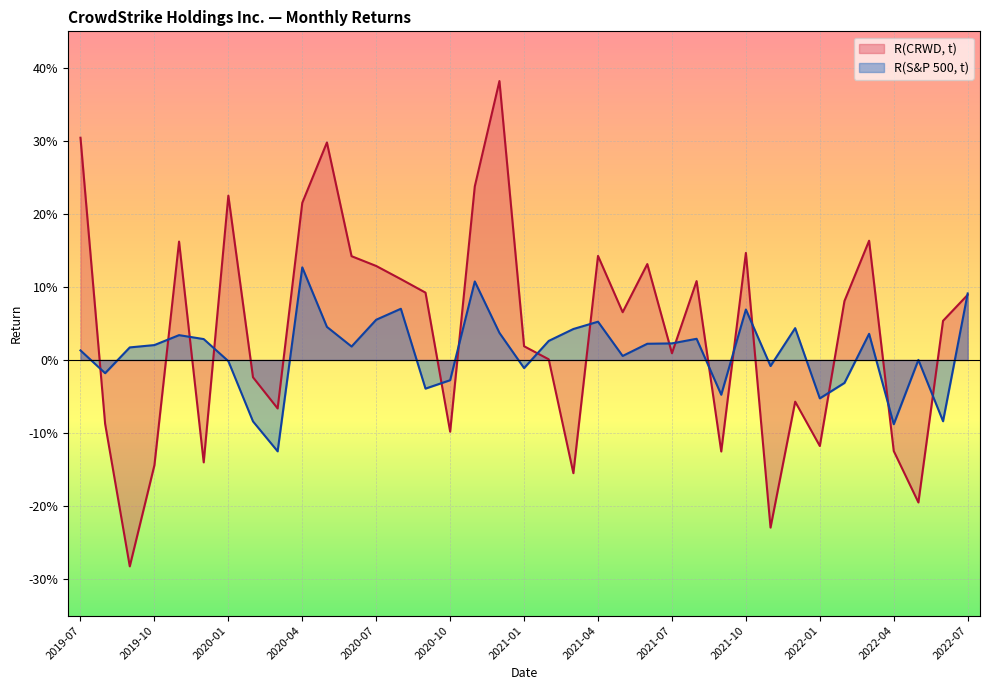

After their last crossing, which series has the higher values: R(S&P 500, t) or R(CRWD, t)?

R(S&P 500, t)